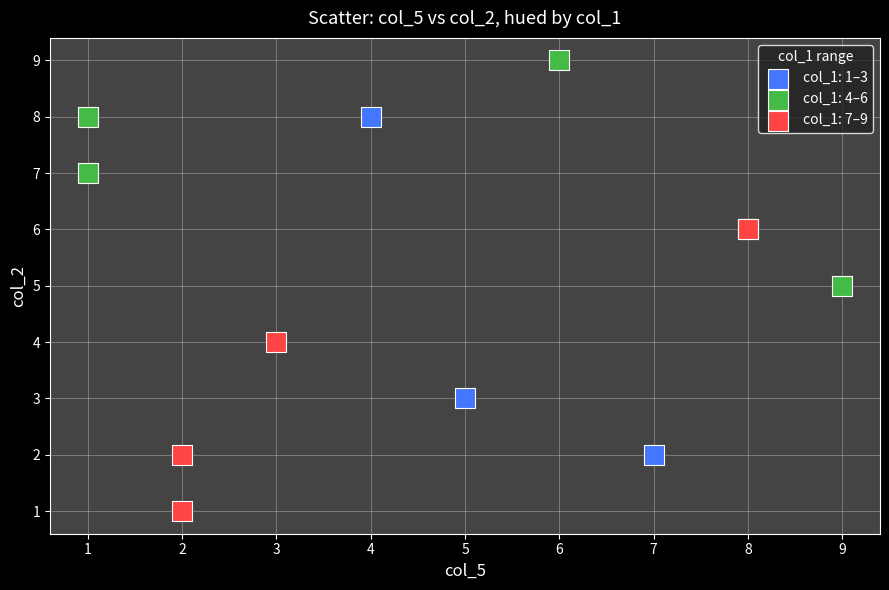

What are all the series names shown in the legend?

col_1: 1–3, col_1: 4–6, col_1: 7–9